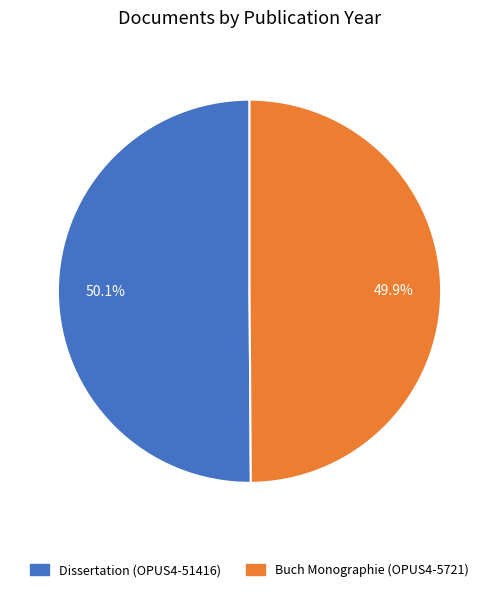

To the nearest percent, what portion does Dissertation (OPUS4-51416) represent?

50%